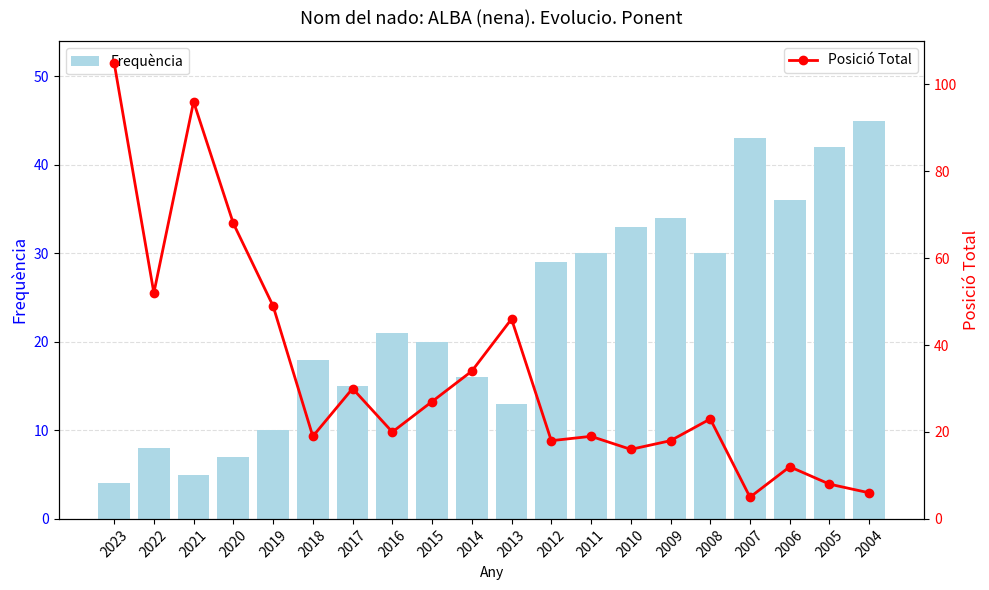

What is the minimum value shown in the chart?

4